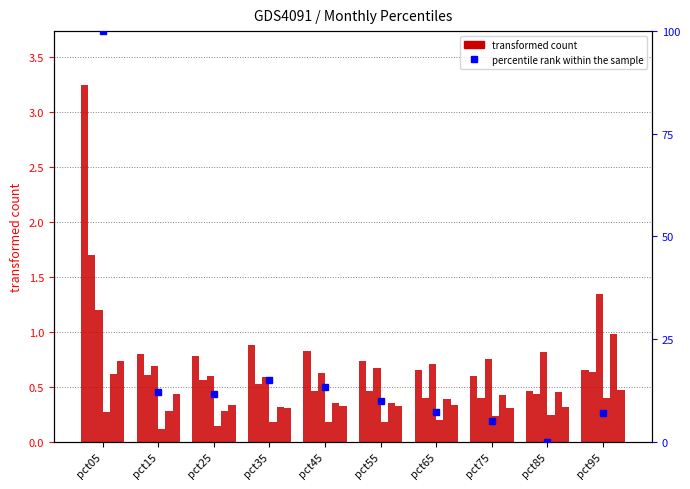

At how many categories does at least one series exceed 15?

1